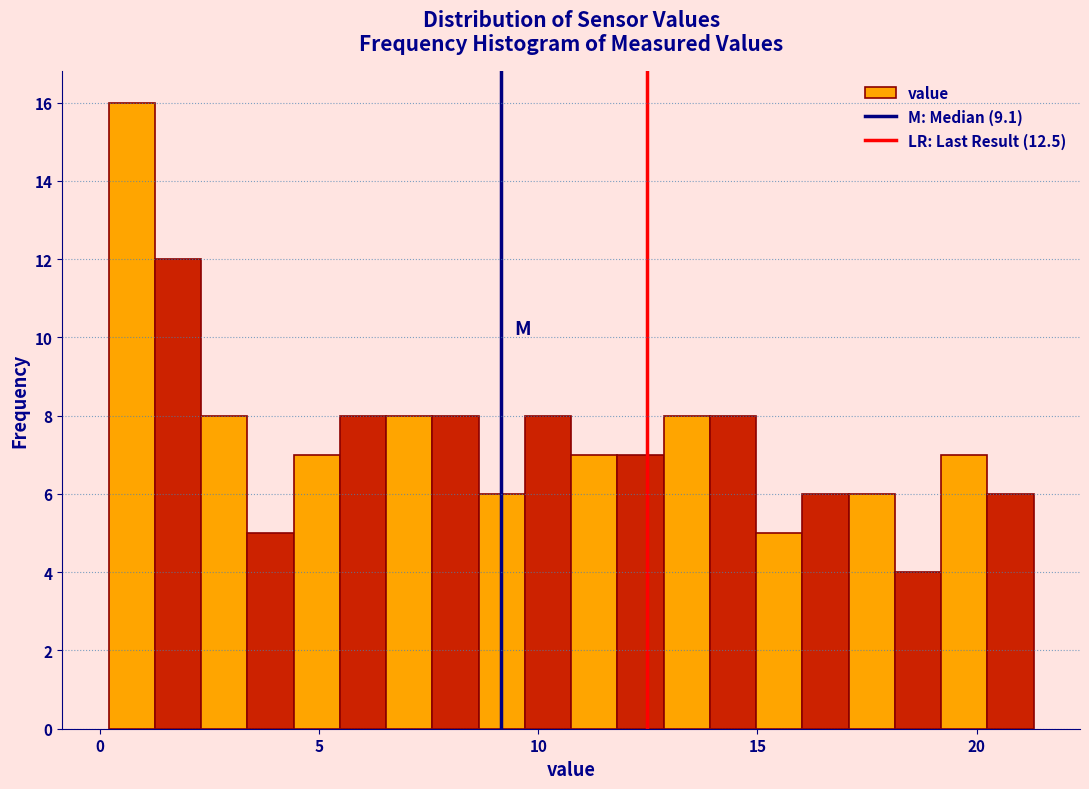

Around what value on the x-axis is the tallest bar? Give the approximate position of its centre, as read against the axis.

0.5